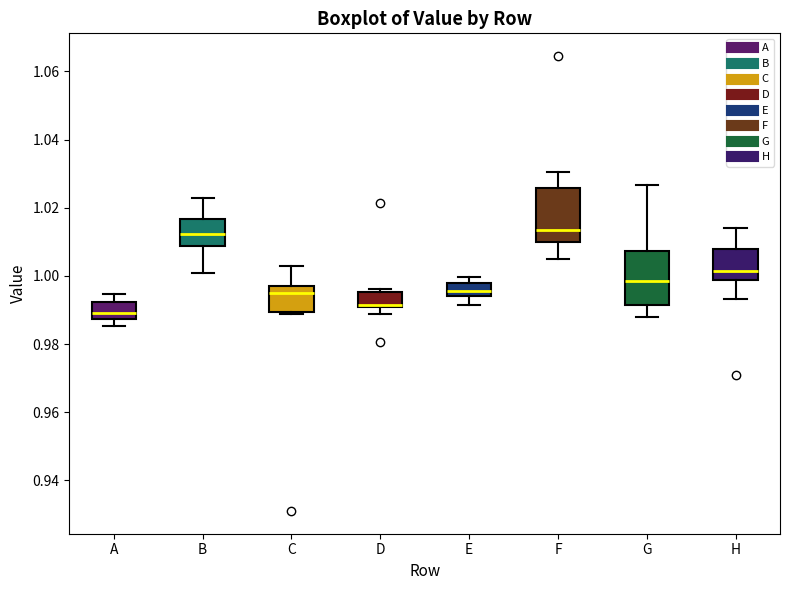

Where does the median line of the box for G sit on the y-axis? The values are not printed on the chart, so give them approximately, as read against the axis.

0.998